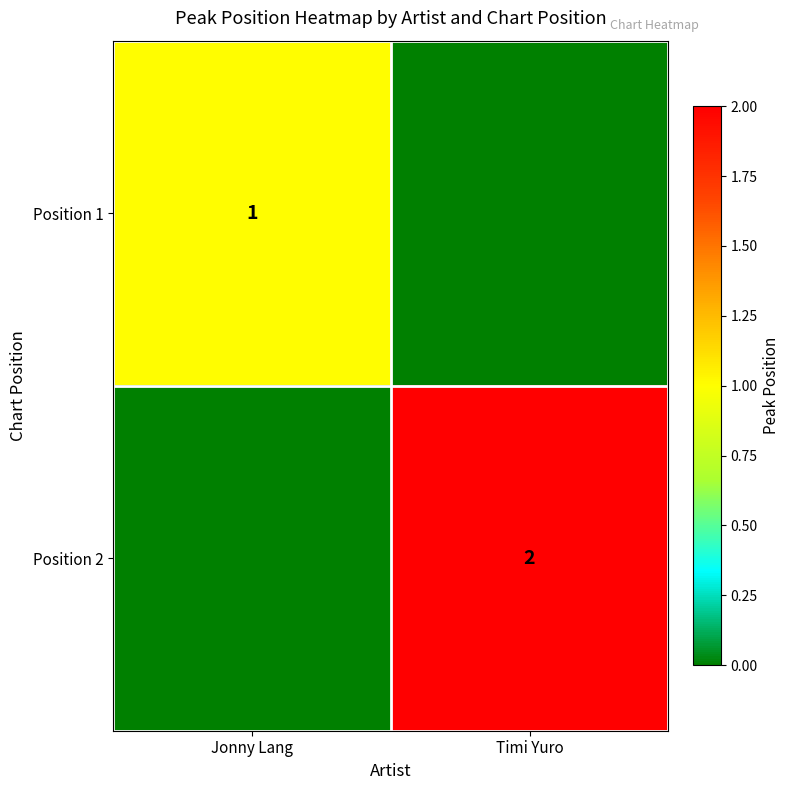

Is it true that Position 1 equals 1 at Jonny Lang?

True